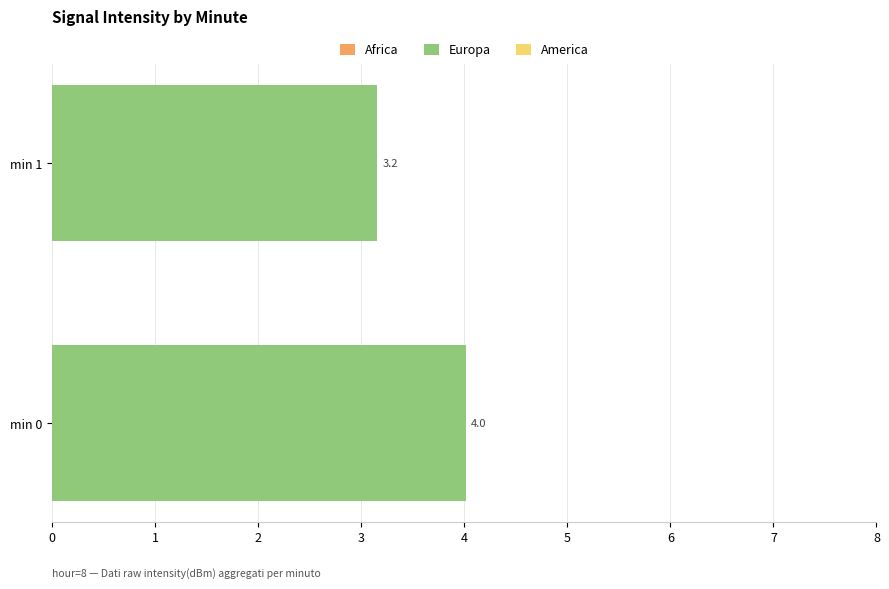

What is the maximum value shown in the chart?

4.0